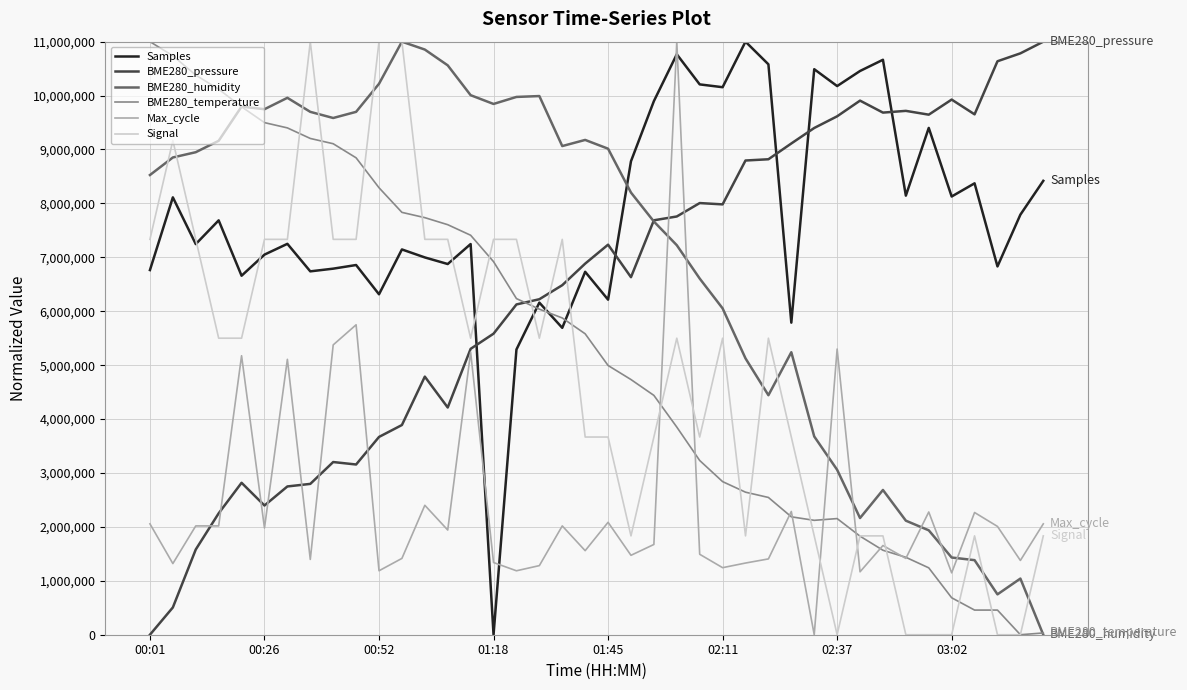

True or false: Signal and BME280_pressure intersect in this chart.

True